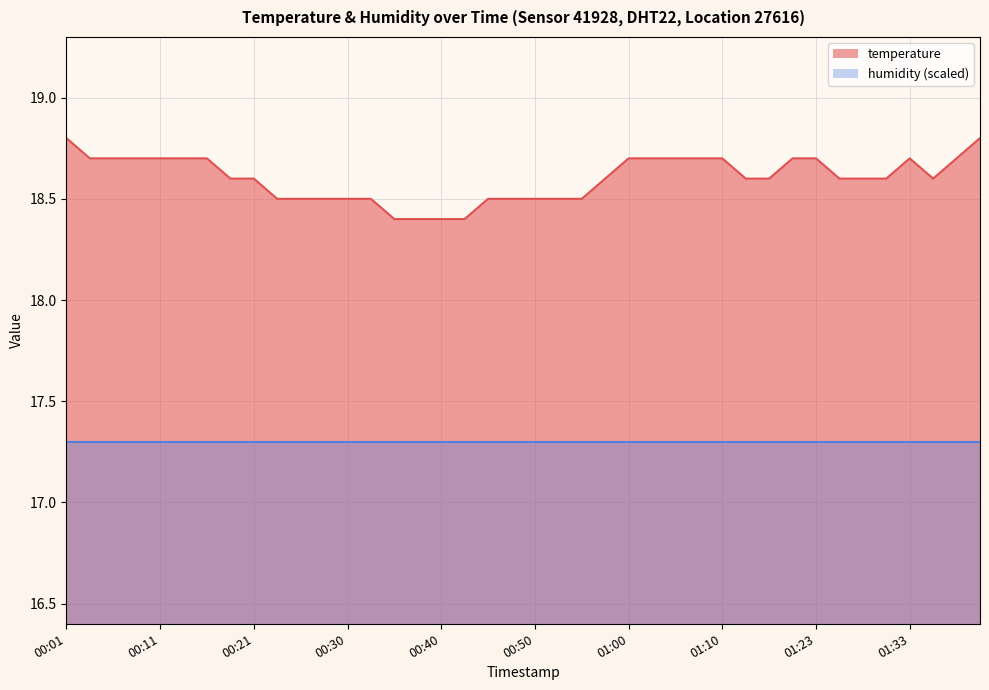

What is the greatest value displayed?

18.8